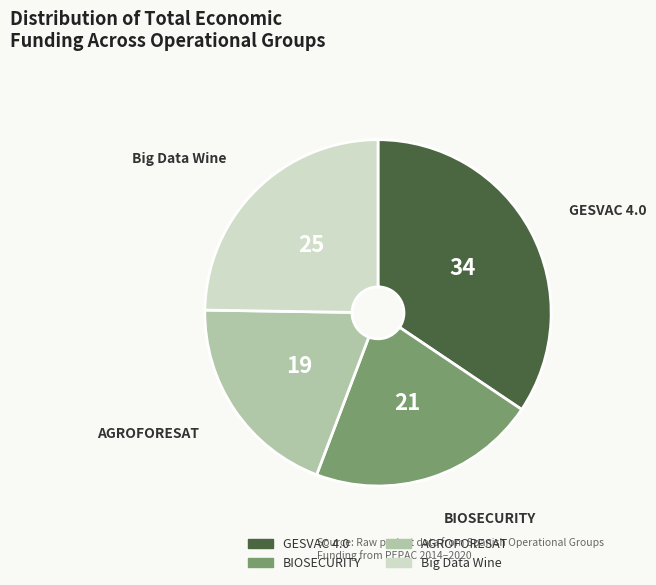

Do AGROFORESAT and BIOSECURITY together represent more than half of the pie?

No